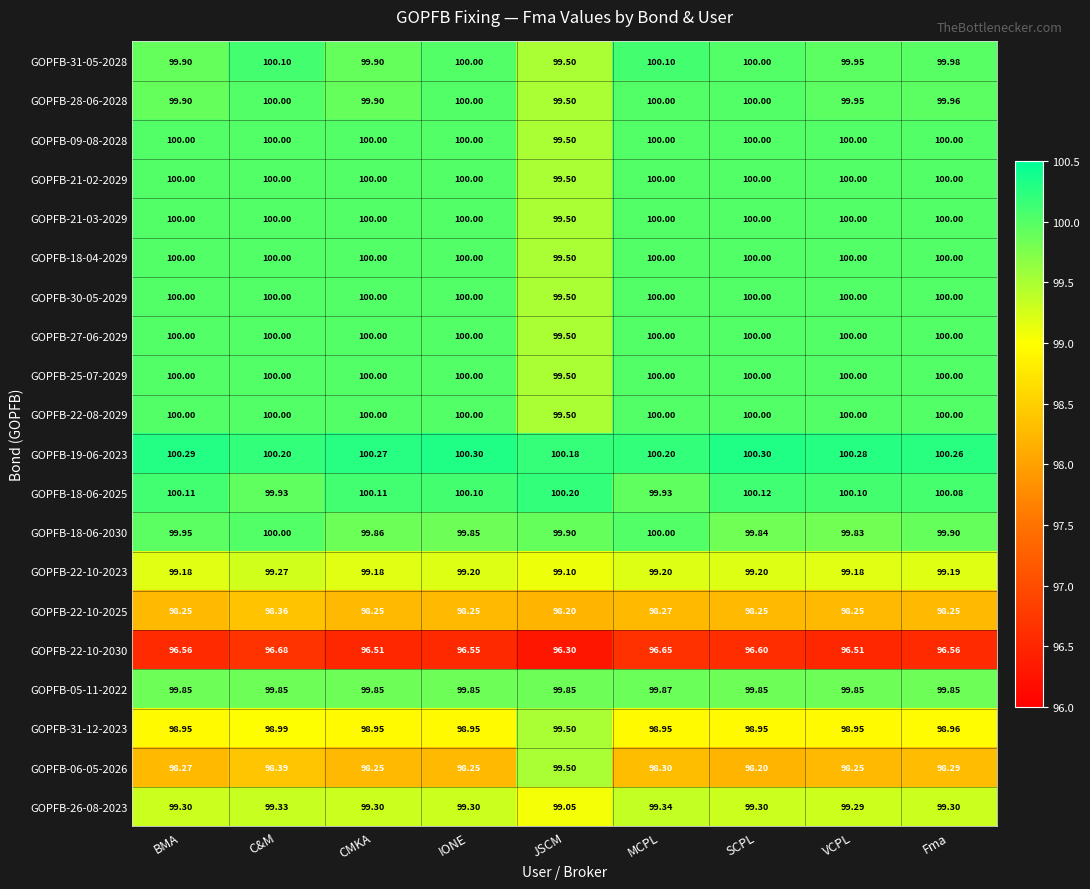

Which series has the largest total across all categories?

GOPFB-19-06-2023